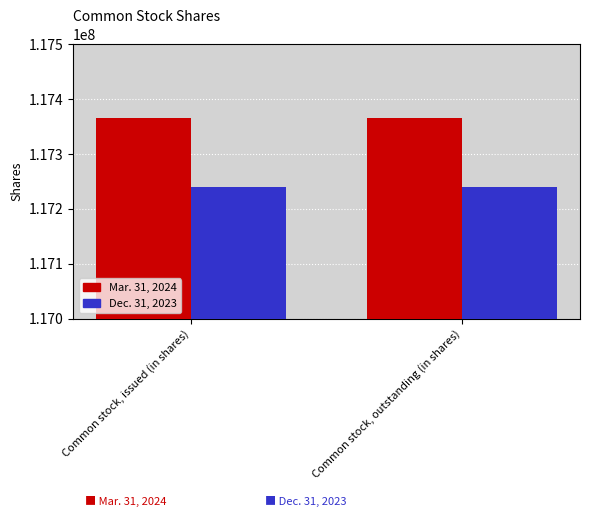

What is the label of the 2nd bar from the right?

Common stock, issued (in shares)